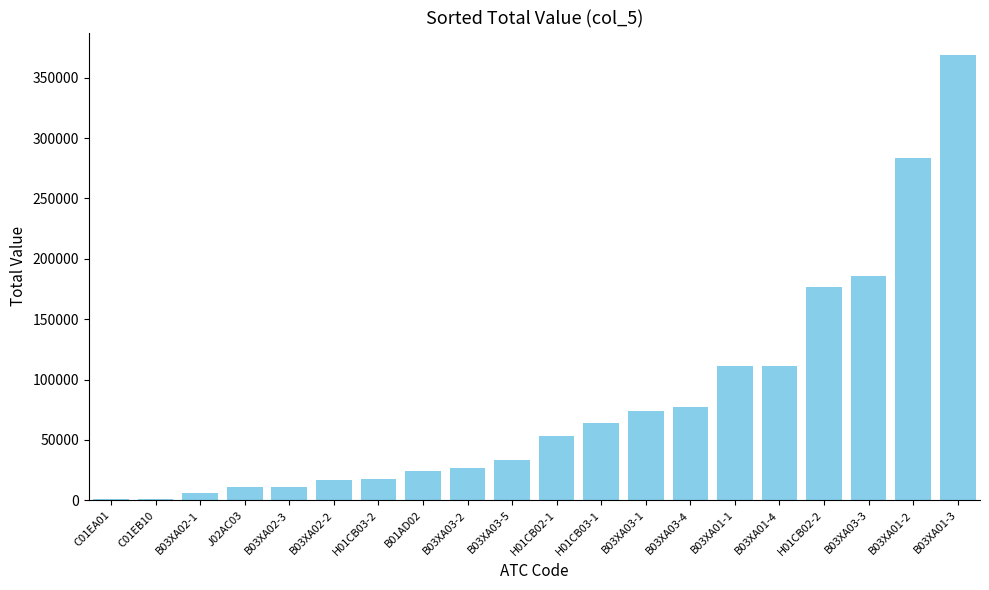

What is the change in value from B03XA02-2 to B03XA03-5?

+16496.7